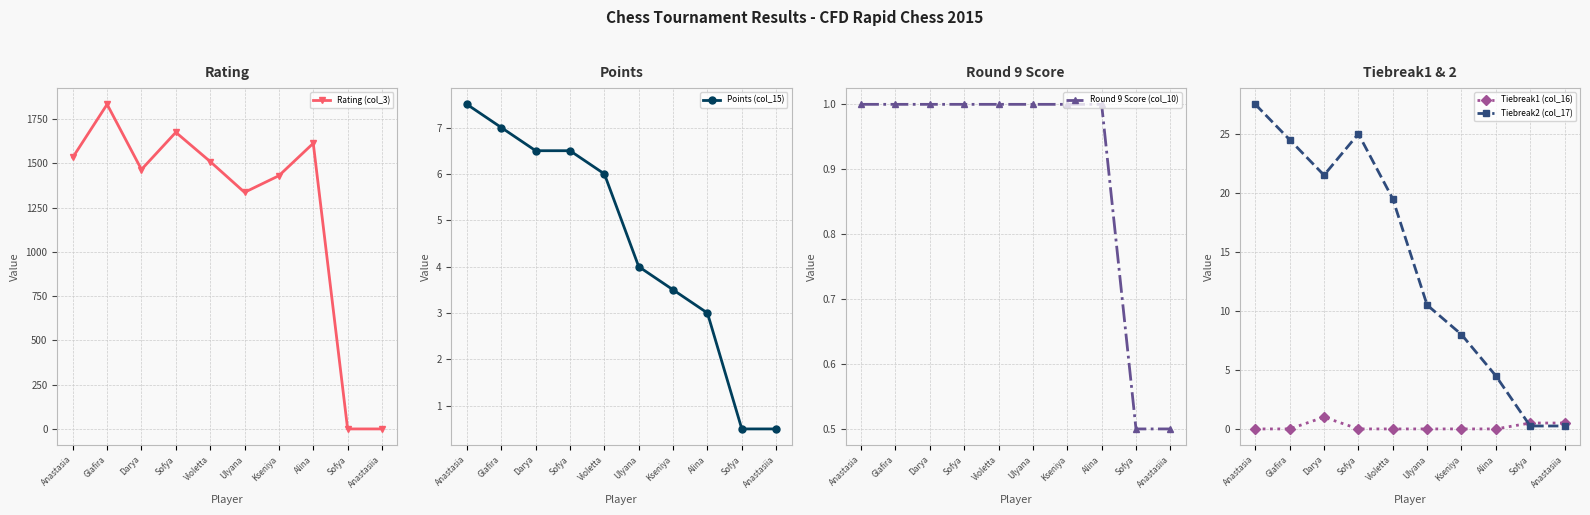

What is the difference between the maximum and minimum values in the Rating (col_3) series?

1833